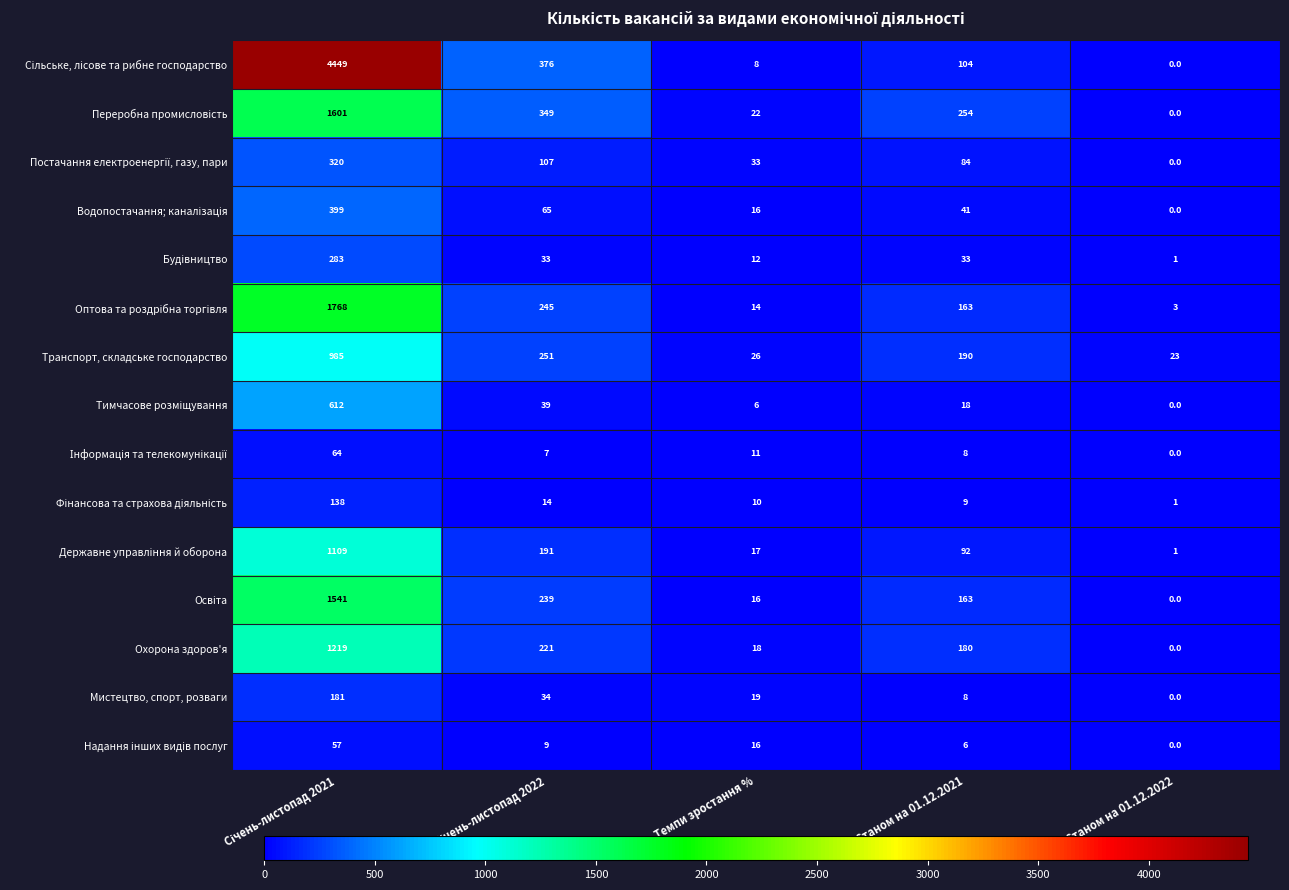

What is the spread (max minus min) of values at Темпи зростання %?

27